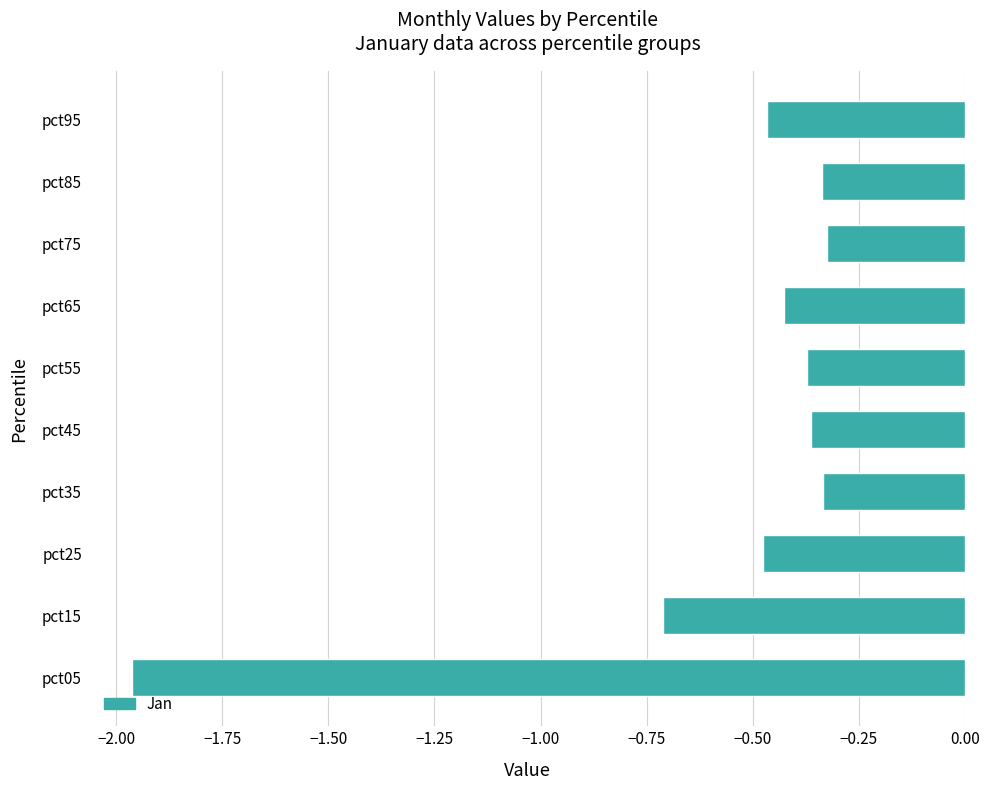

Which label corresponds to the smallest value in the chart?

pct05